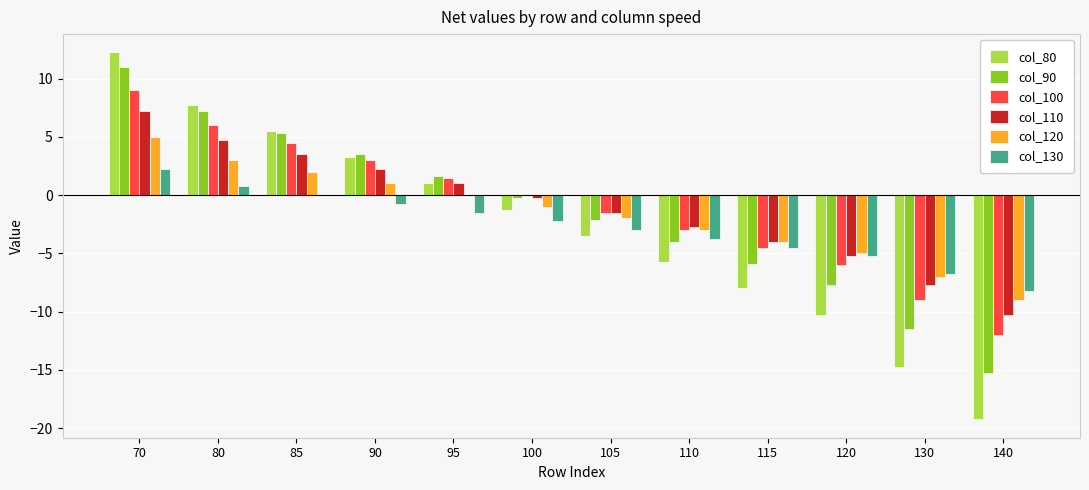

Which label corresponds to the largest value in the chart?

70